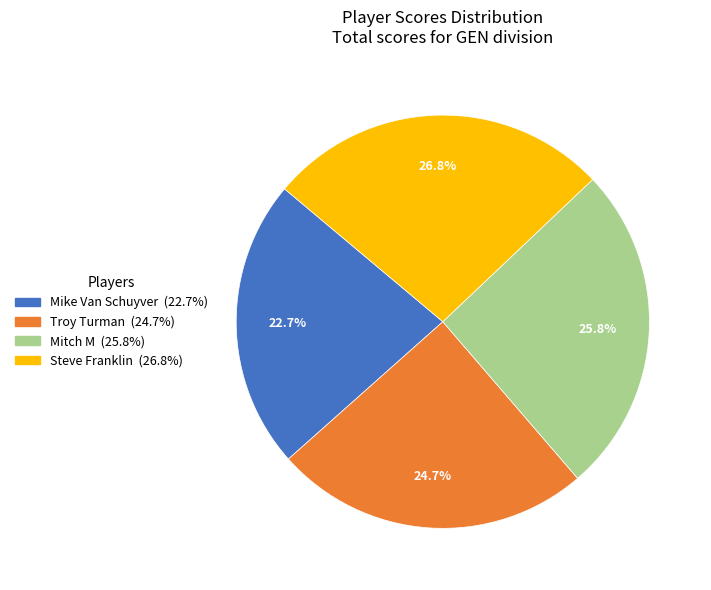

Does any single category account for the majority?

No